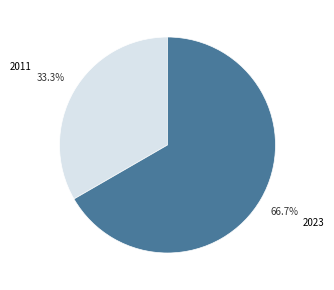

Between 2023 and 2011, which is larger?

2023